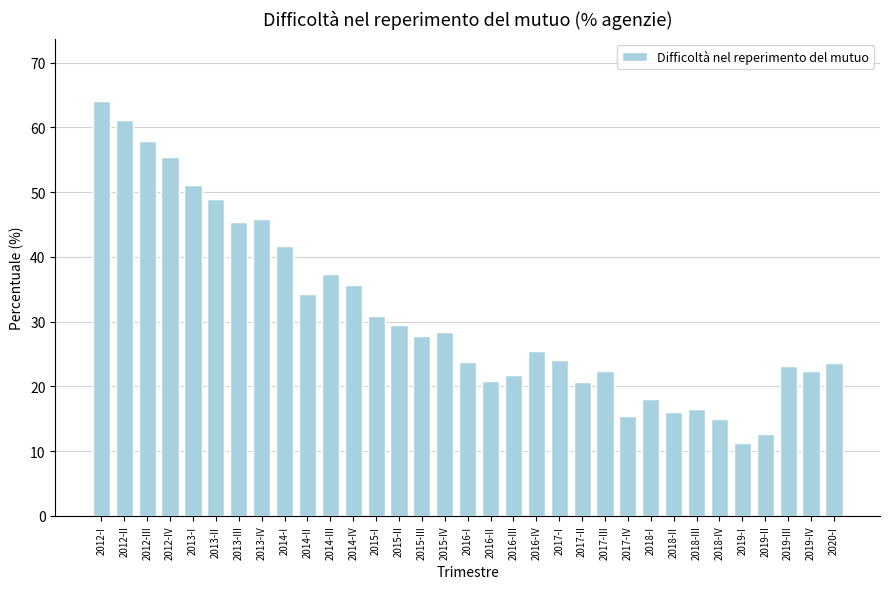

What is the difference between the maximum and minimum values?

52.8